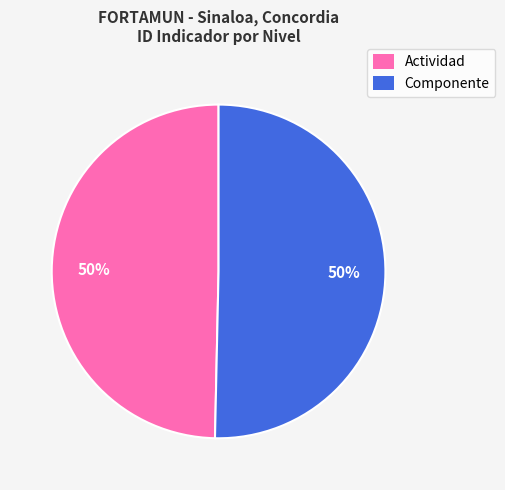

To the nearest percent, what is the combined percentage of Componente and Actividad?

100%